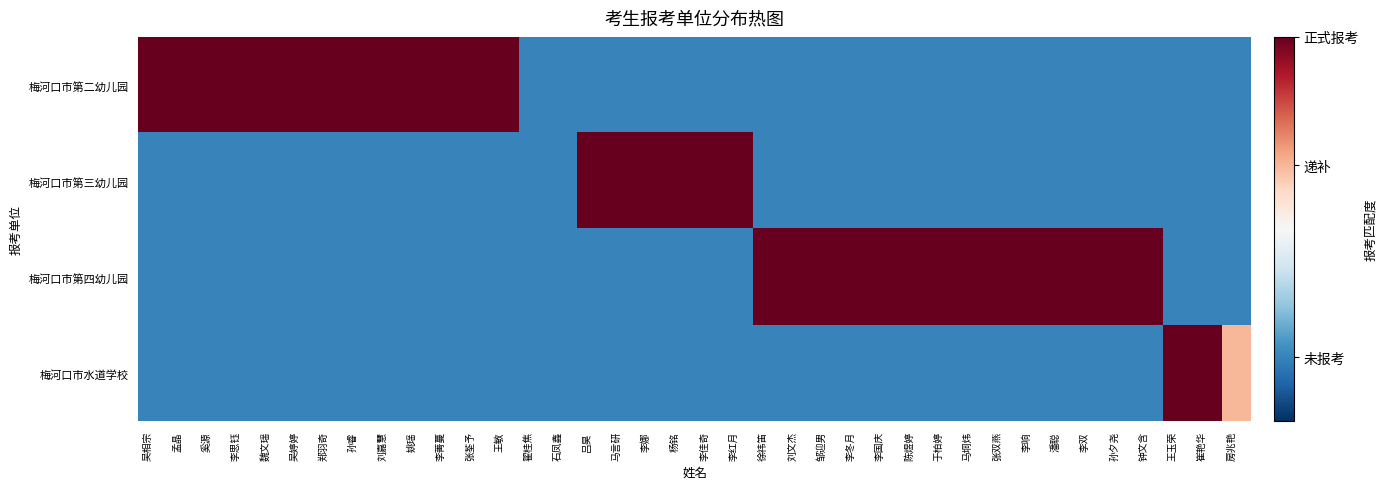

At how many categories does at least one series exceed 0?

36